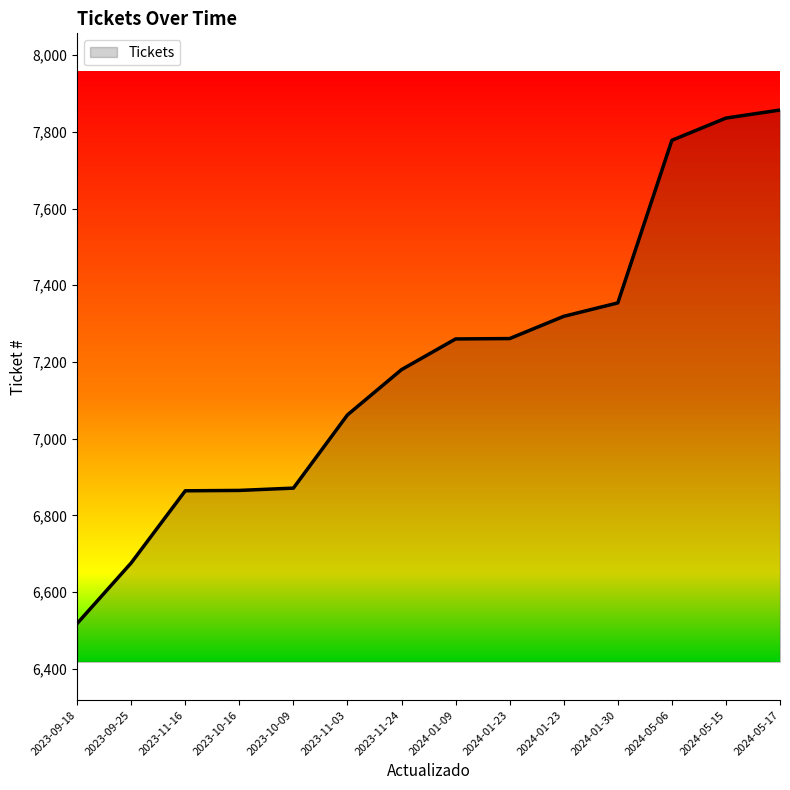

Which category has the highest value across all series?

2024-05-17